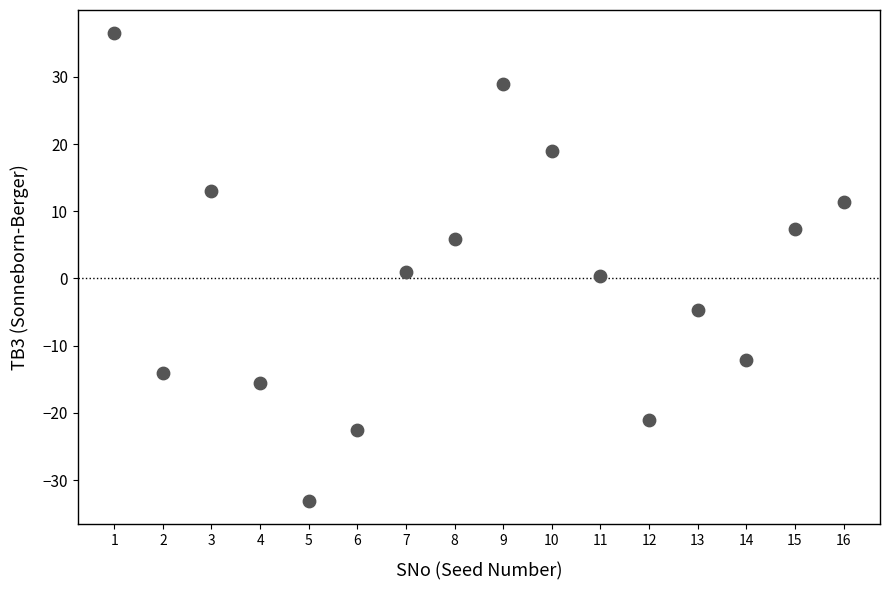

What is the range of X values (max minus min)?

15.0